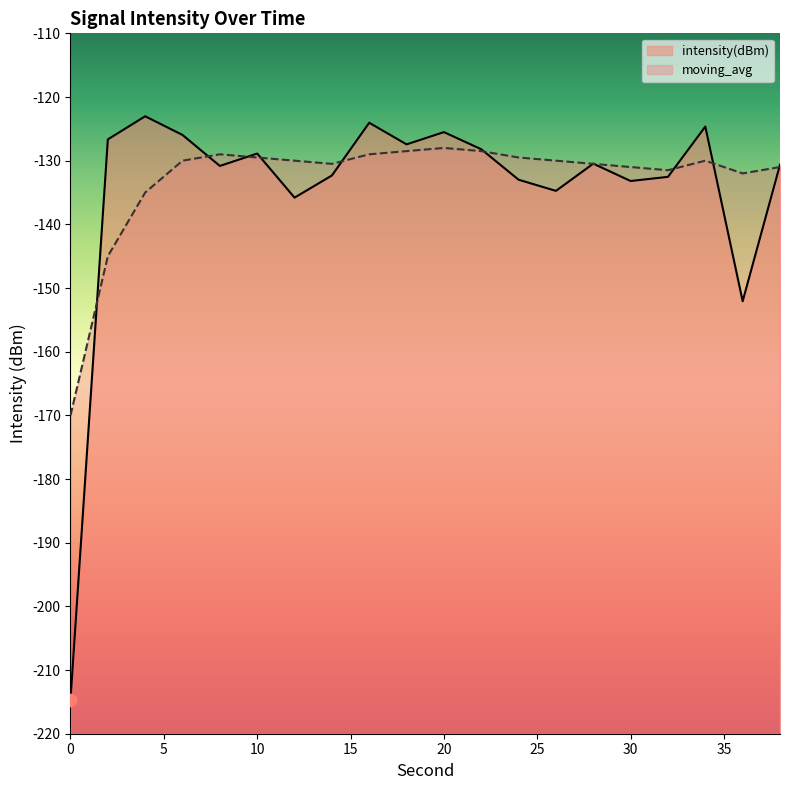

What are all the series names shown in the legend?

intensity(dBm), moving_avg